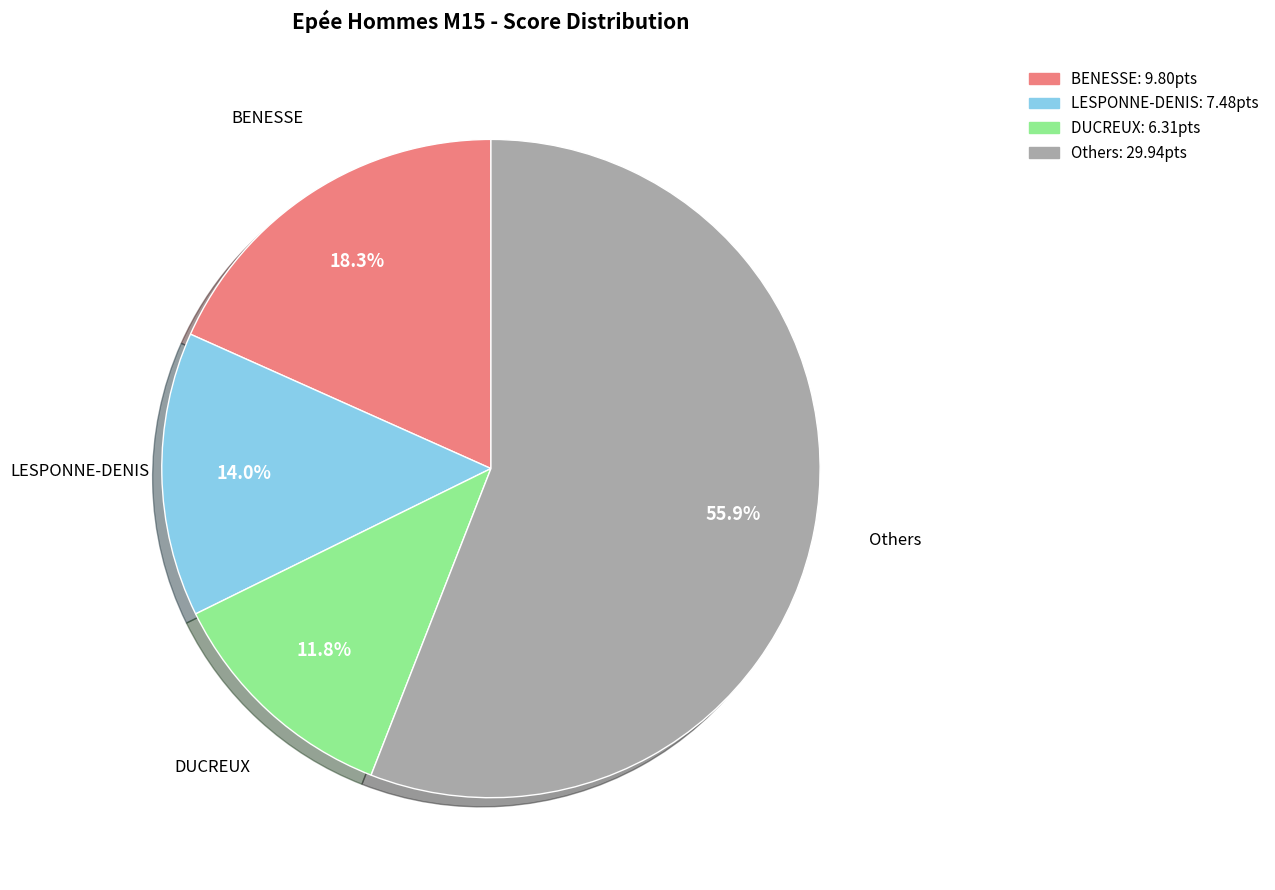

Count the number of slices in the pie.

4